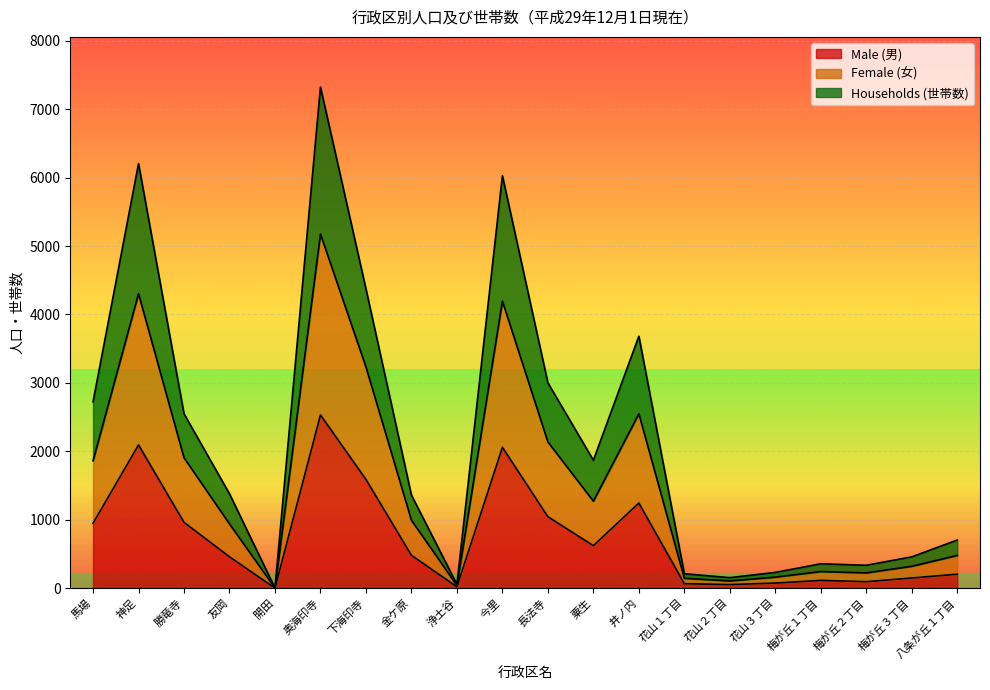

How many lines are shown in the chart?

3